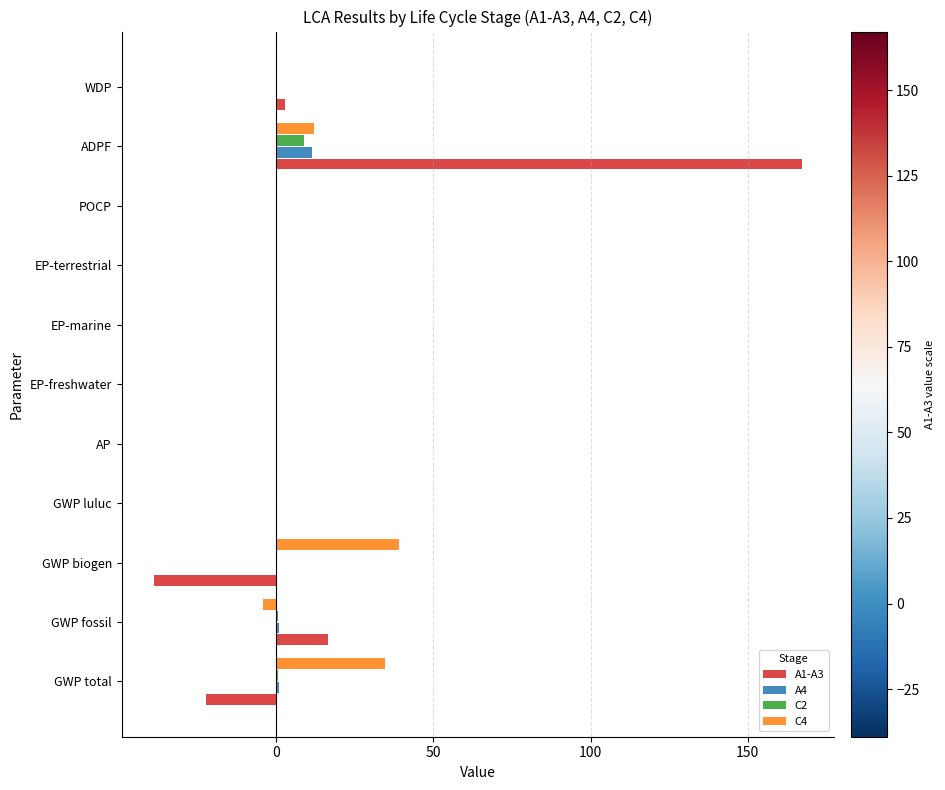

Where is C4 nearest to the value 17?

ADPF